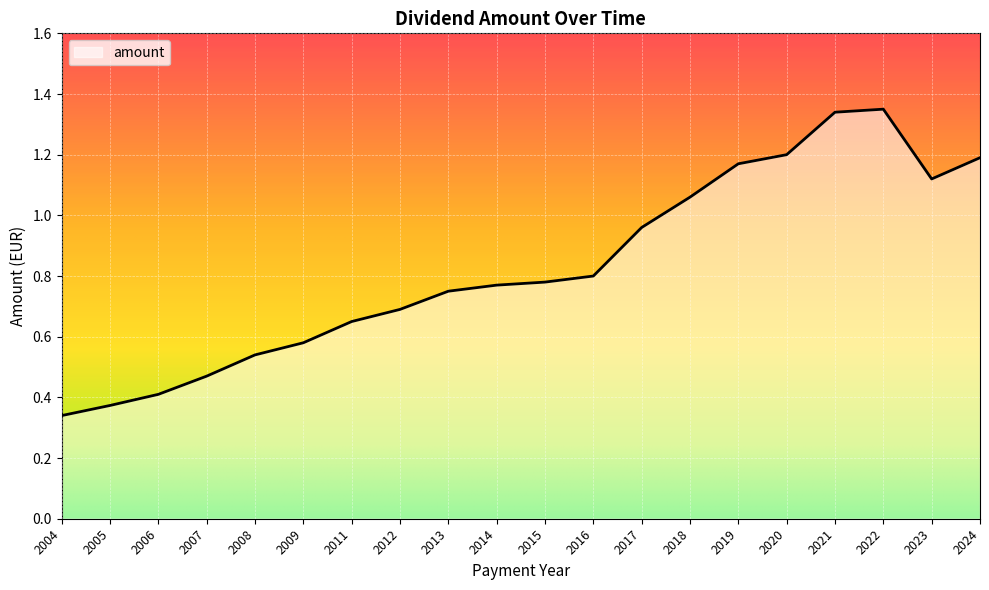

The chart shows a value of 0.7 at 2012. True or false?

True